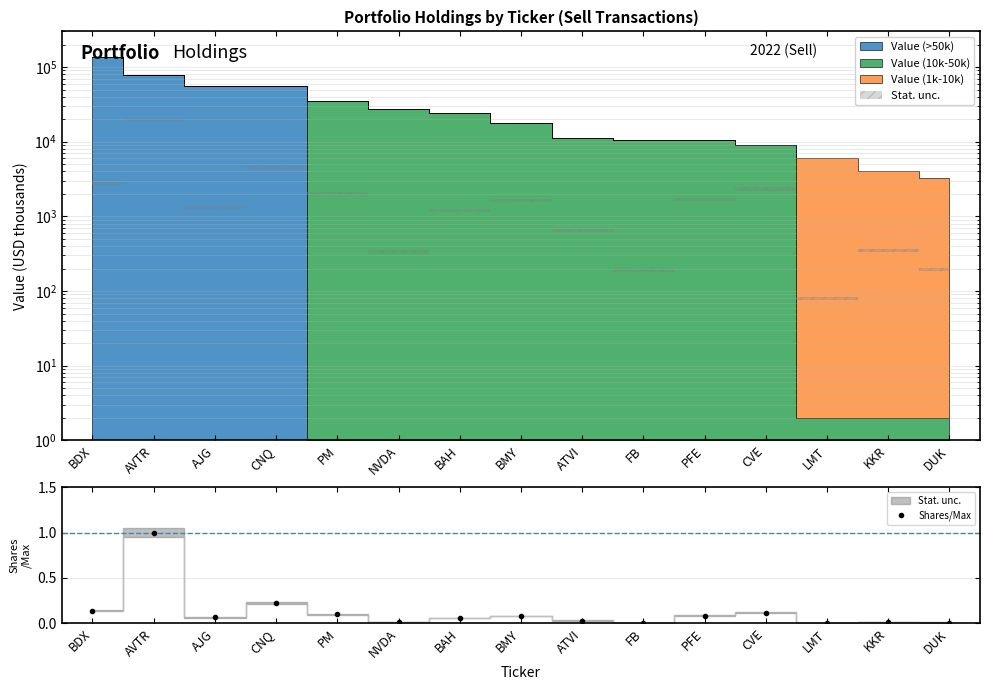

What is the difference between the maximum and minimum values?

1.0